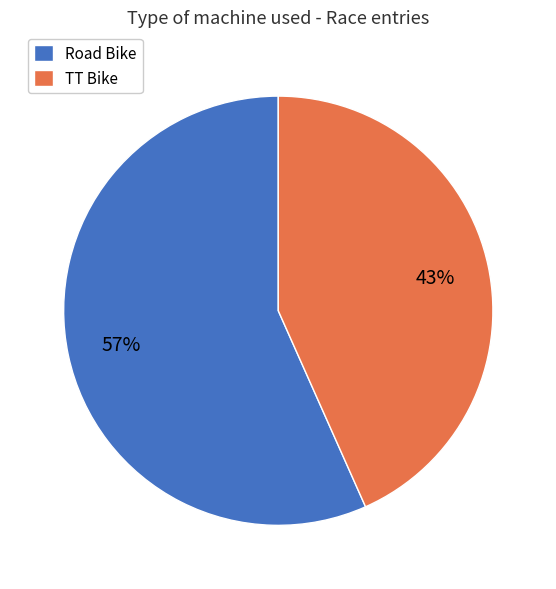

Which category accounts for the majority?

Road Bike